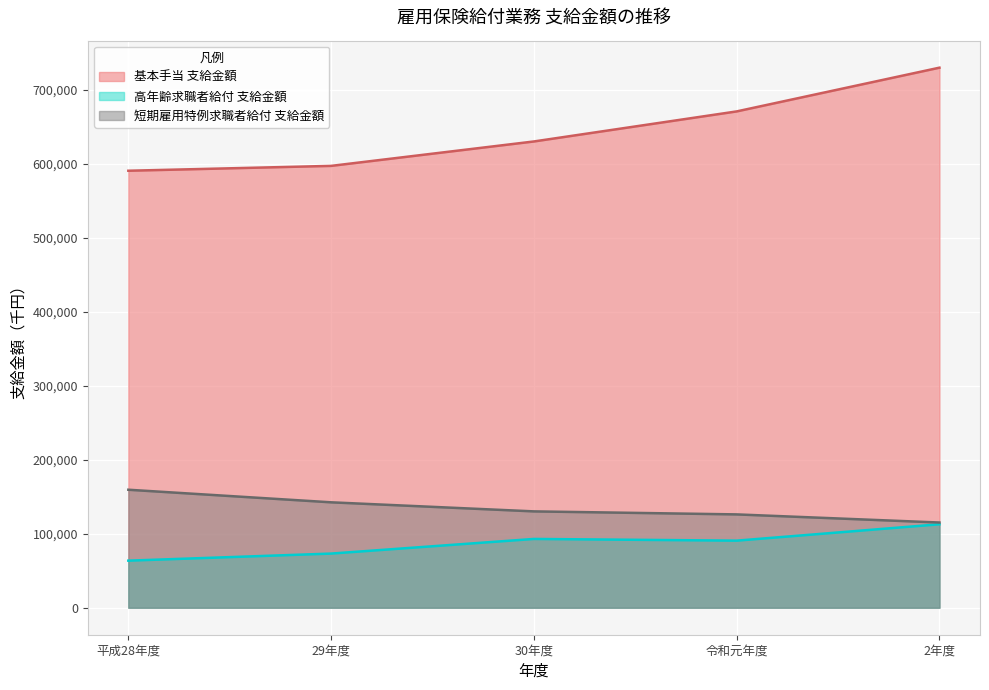

What is the difference between the second highest and second lowest values in the 基本手当_支給金額 series?

73625